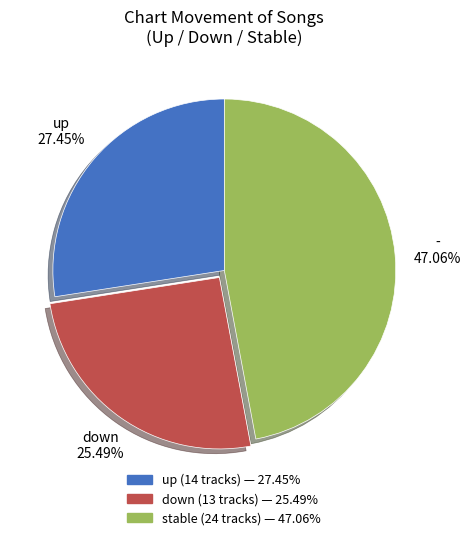

Is there any slice that represents more than half of the pie?

No